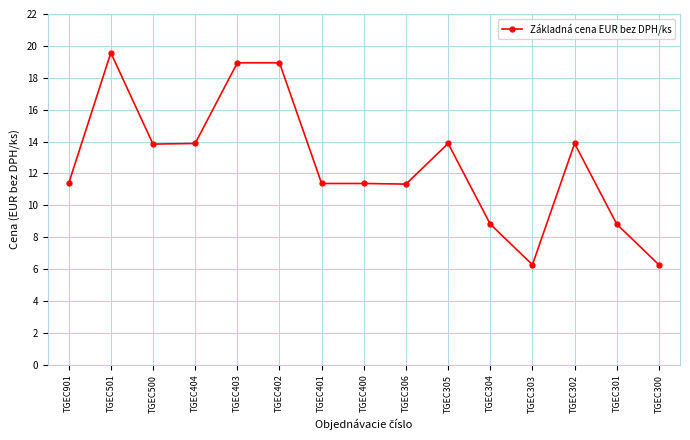

Count the number of data series in this chart.

1